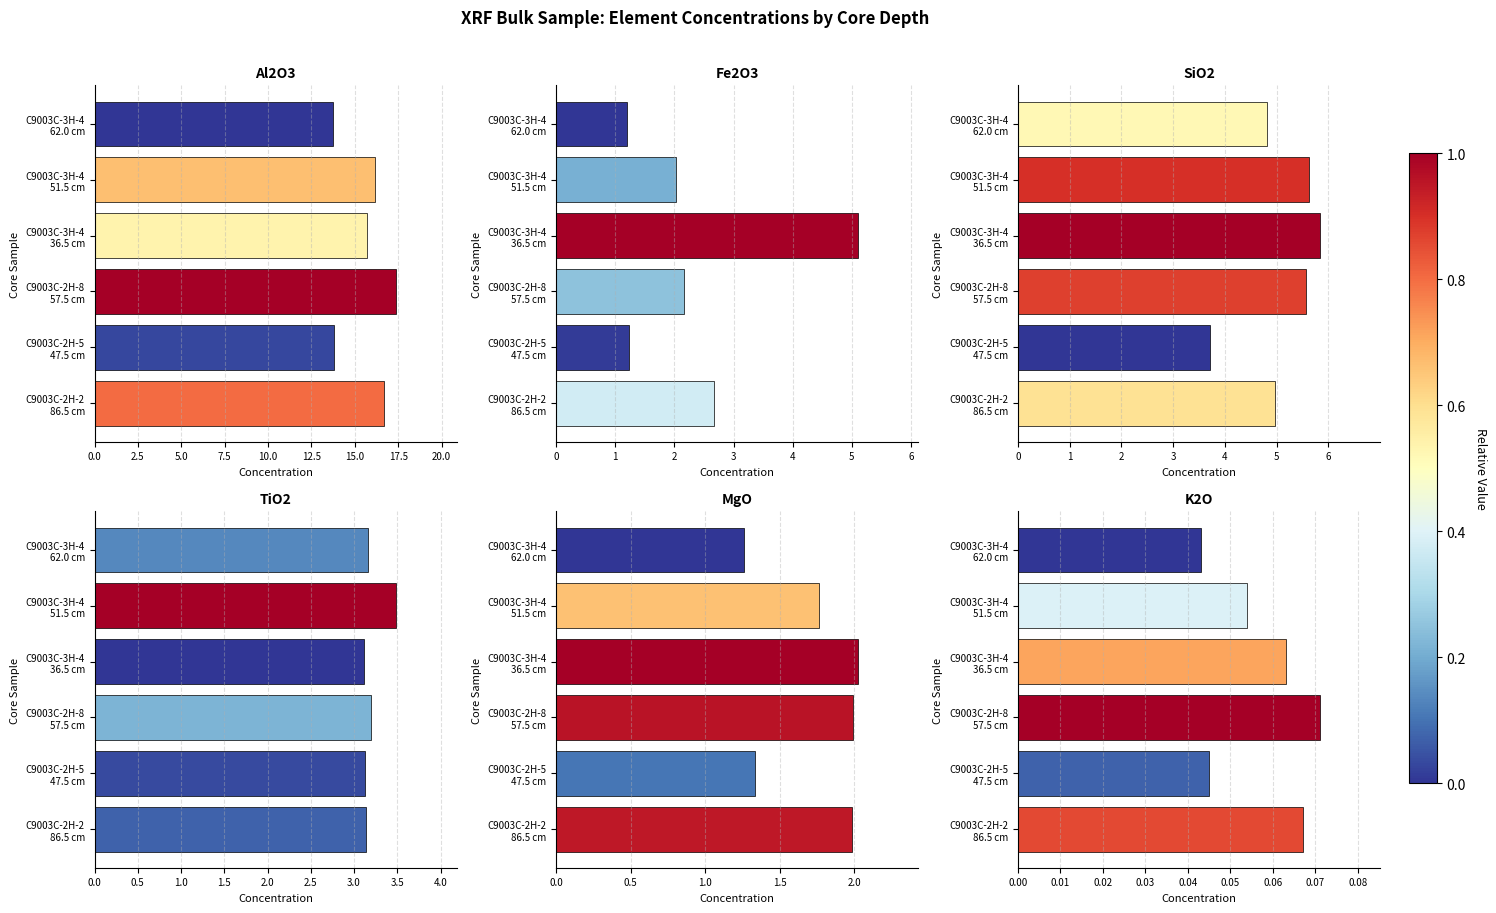

How many groups of bars are there?

6